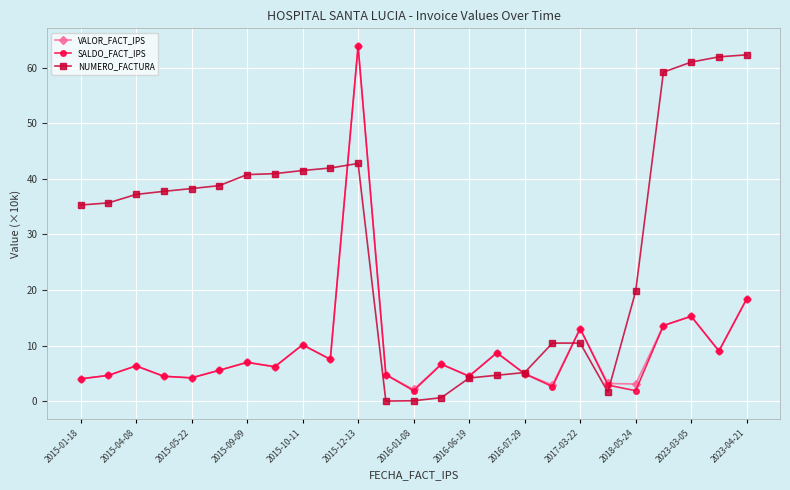

What is the value of the NUMERO_FACTURA point at the 8th from the left?

40.9